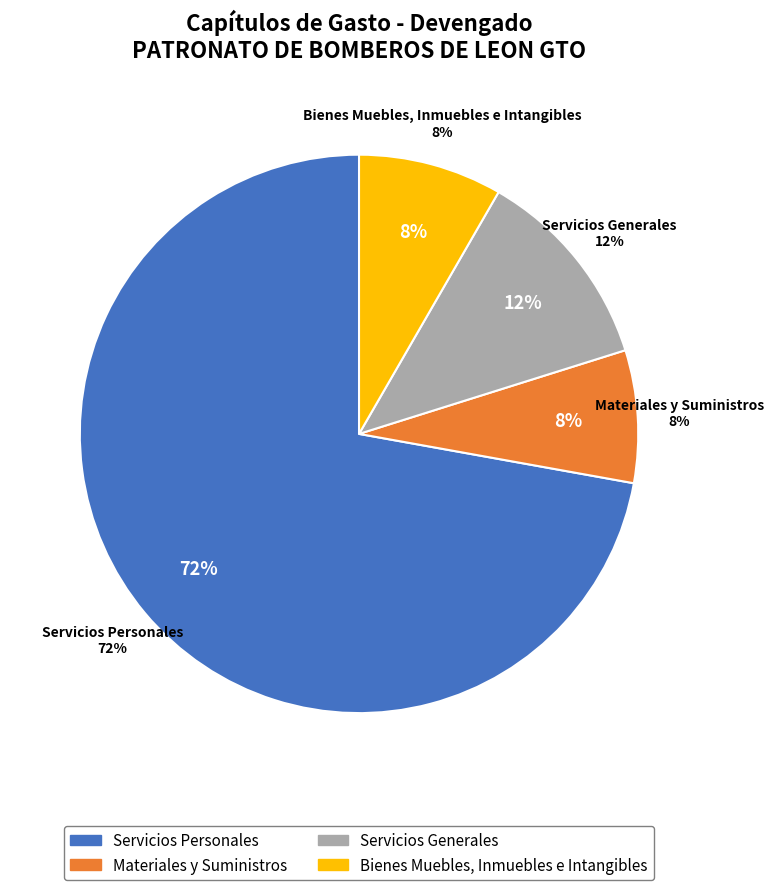

To the nearest percent, what is the combined percentage of Materiales y Suministros and Servicios Personales?

80%